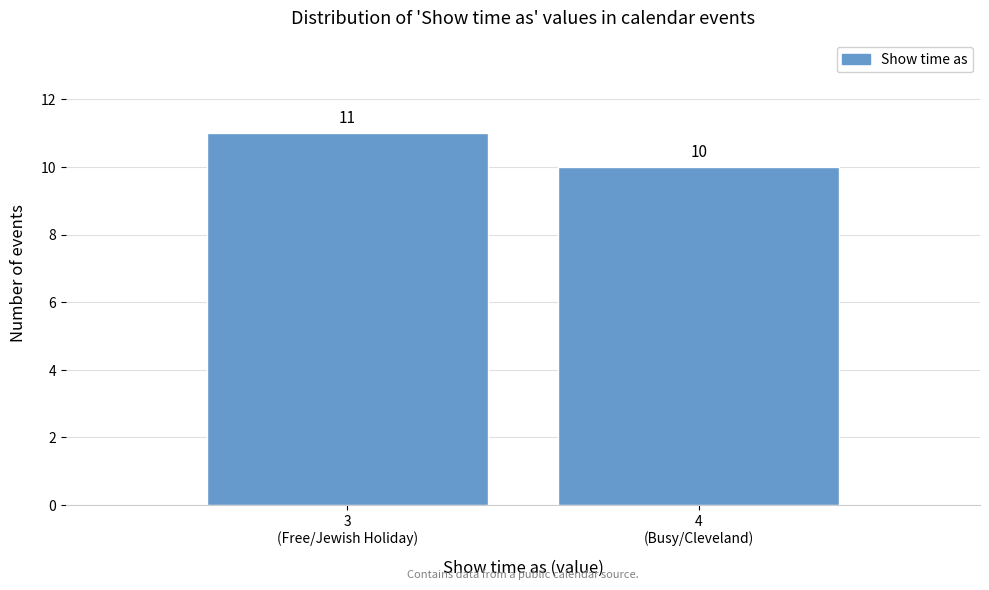

Reading left to right, list all the values displayed in this chart.

11	10